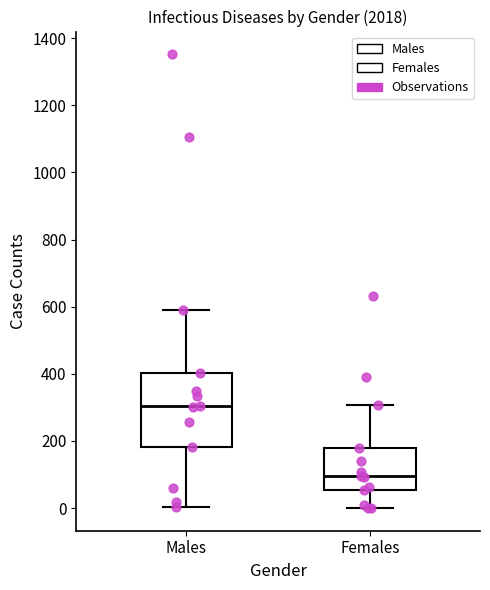

Which box's median line is the highest?

Males